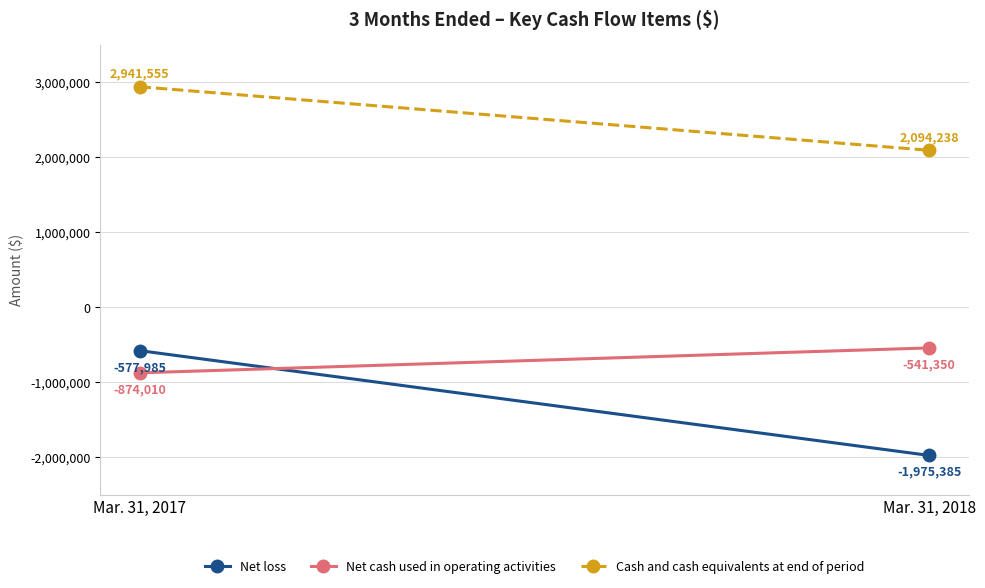

Where is Cash and cash equivalents at end of period nearest to the value 2517896?

Mar. 31, 2018